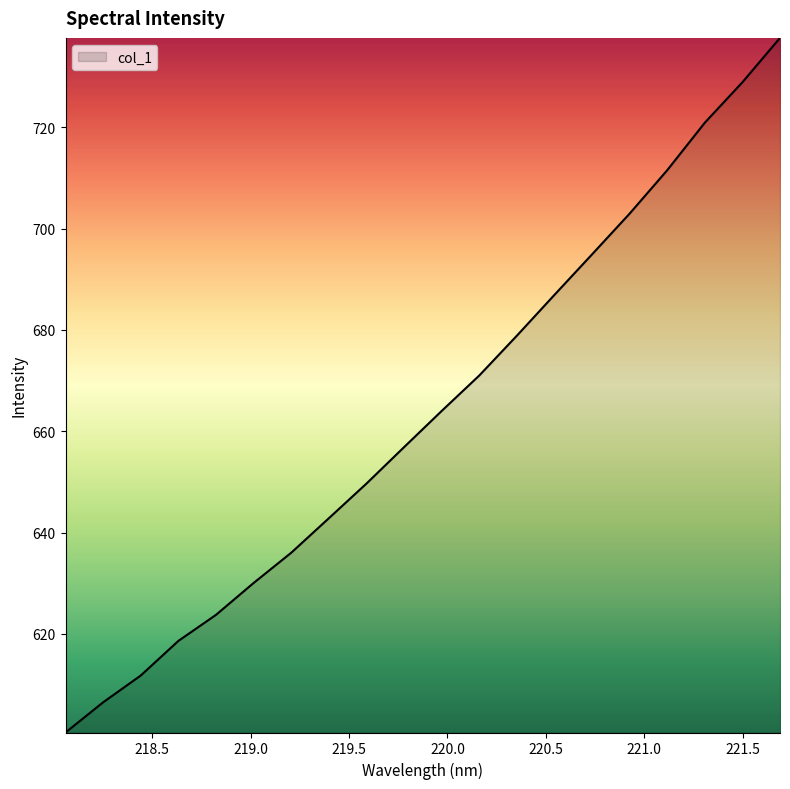

True or false: the data has more than 1 interior local peaks.

False